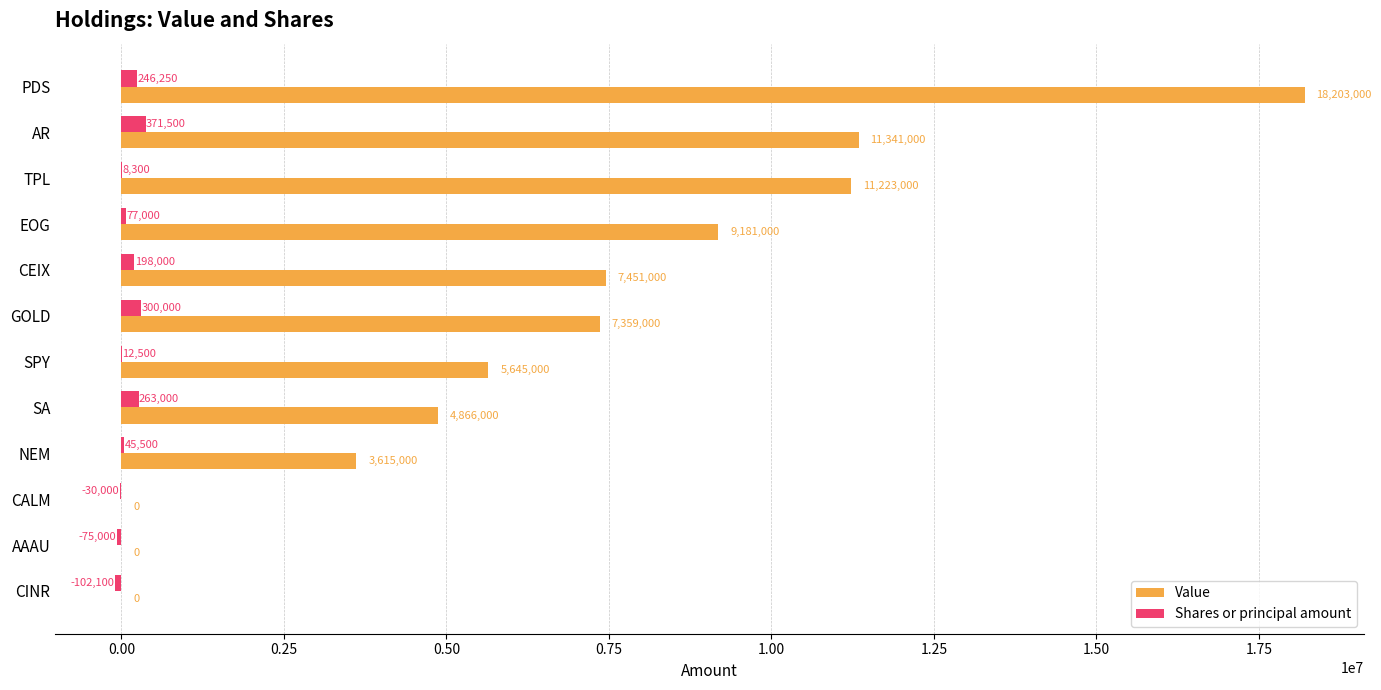

Which category has the highest value across all series?

PDS